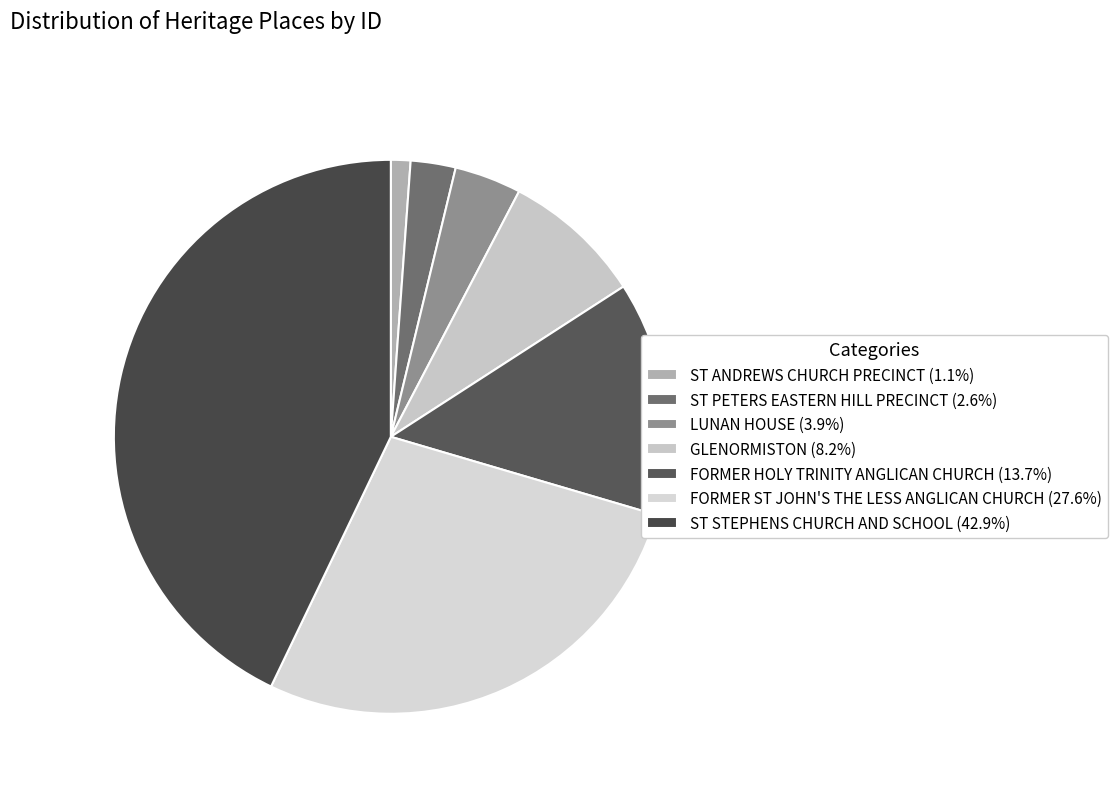

Count the number of slices in the pie.

7